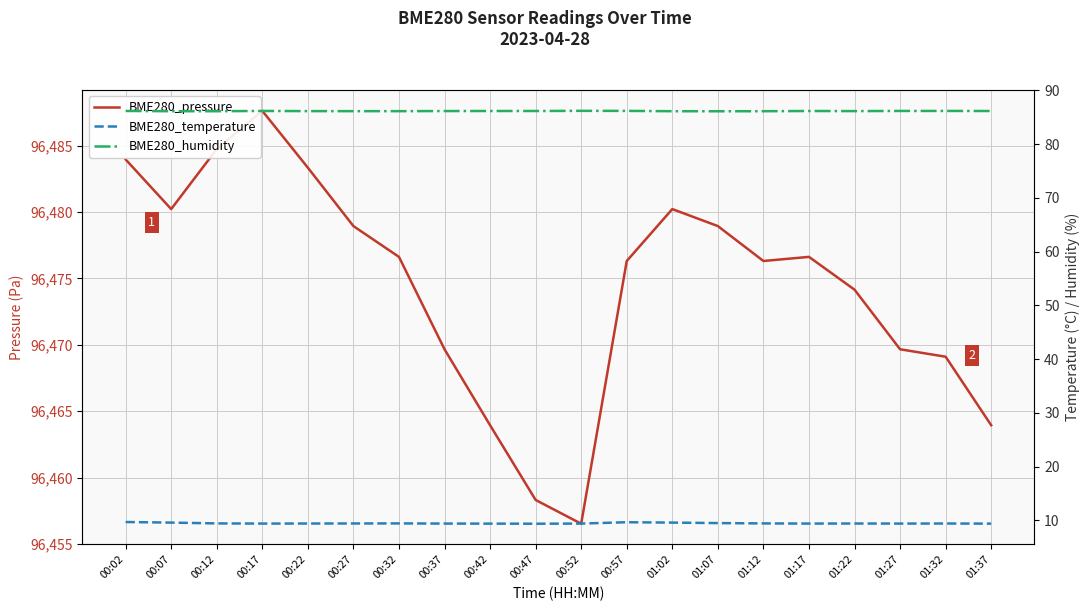

How many interior local peaks does the BME280_temperature series have?

4